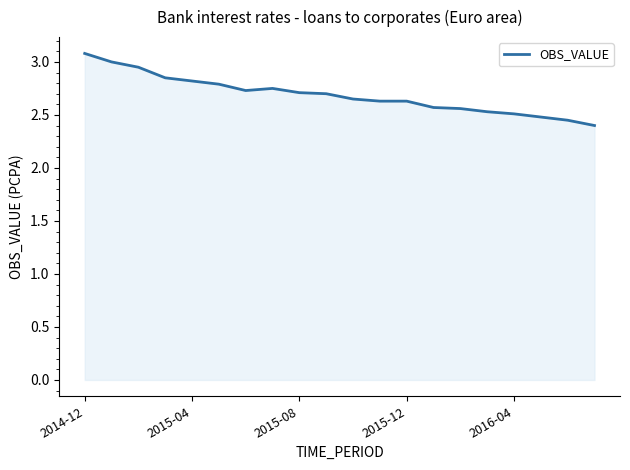

What is the difference between the maximum and minimum values?

0.7